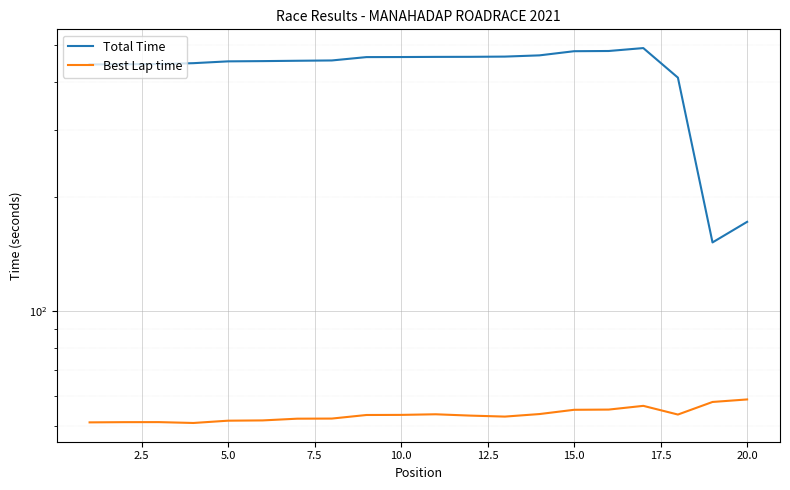

What is the spread (max minus min) of values at 20.0?

113.2